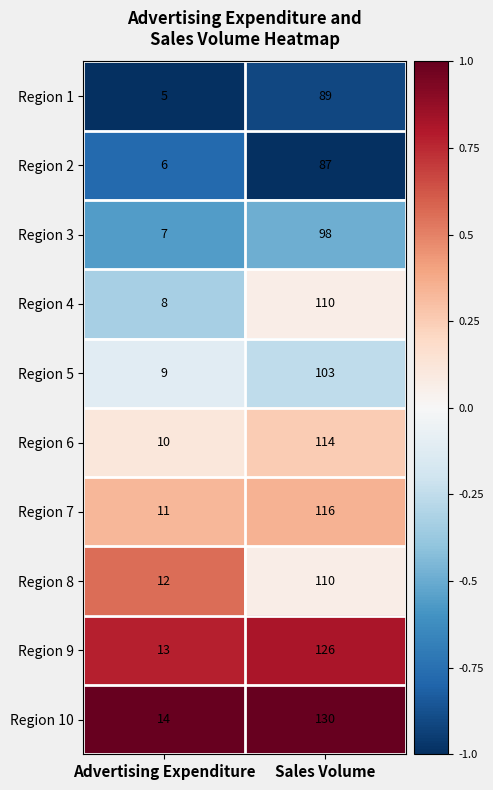

Which category has the highest value across all series?

Sales Volume